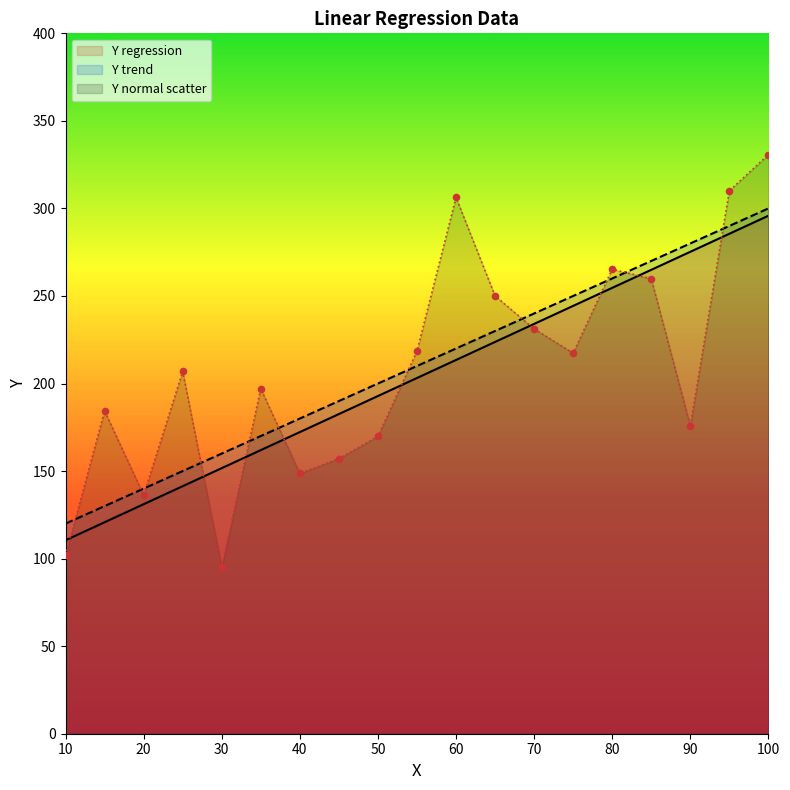

Is the value of Y trend at 60 greater than the value of Y regression at 80?

No